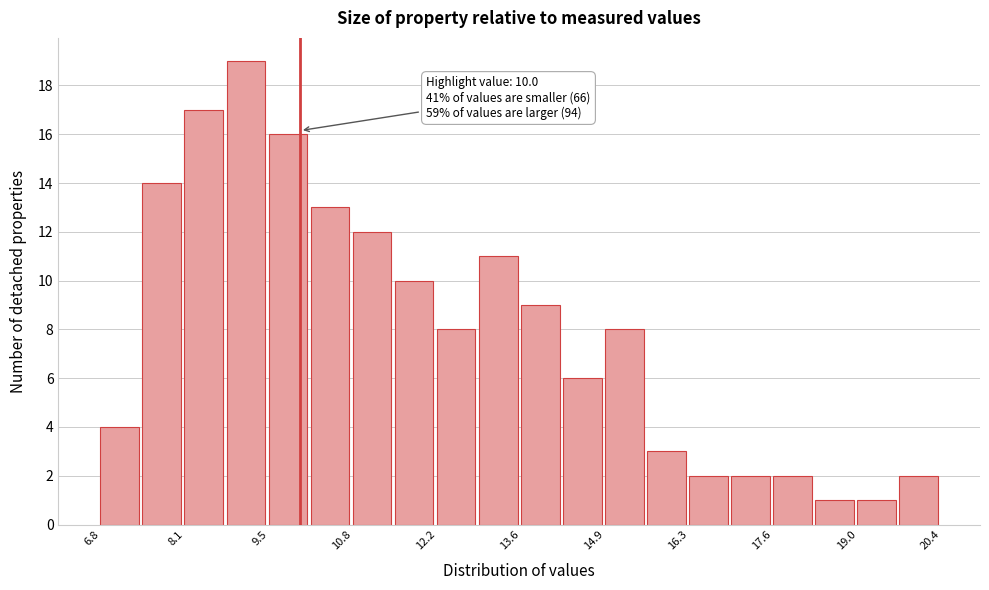

Read against the x-axis, roughly where is the centre of the tallest bar?

9.2